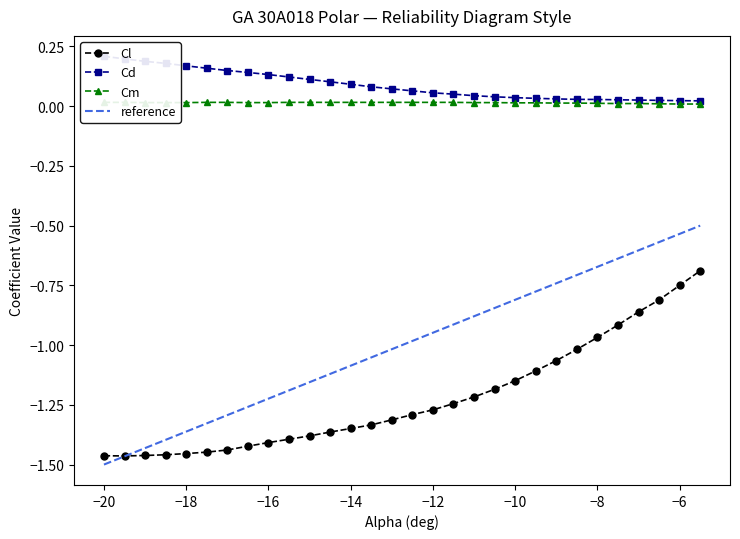

True or false: Cm and Cd intersect in this chart.

False